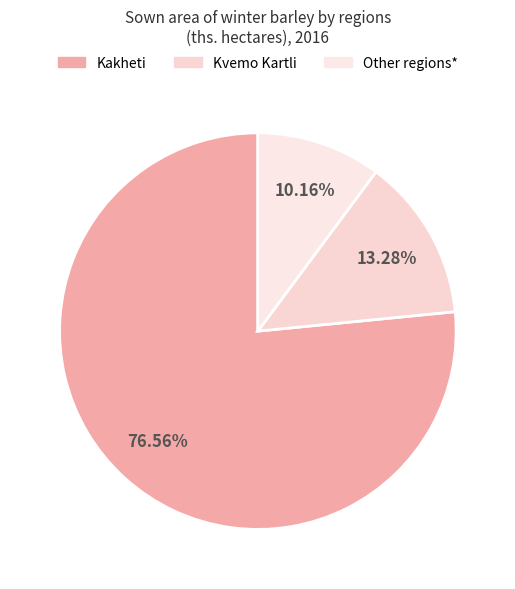

How many slices are in this pie chart?

3